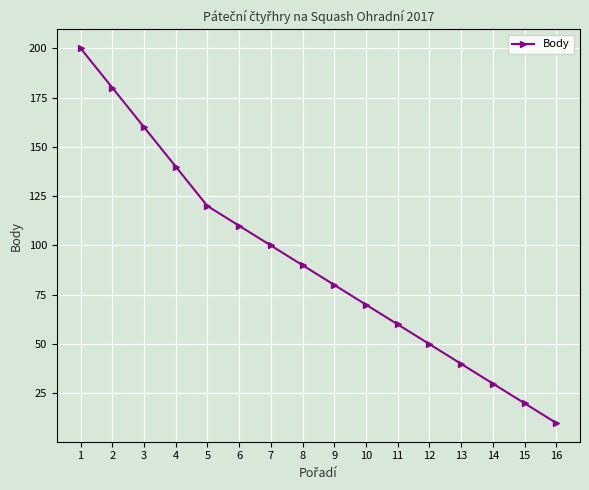

What is the sum of the values at 14 and 9?

110